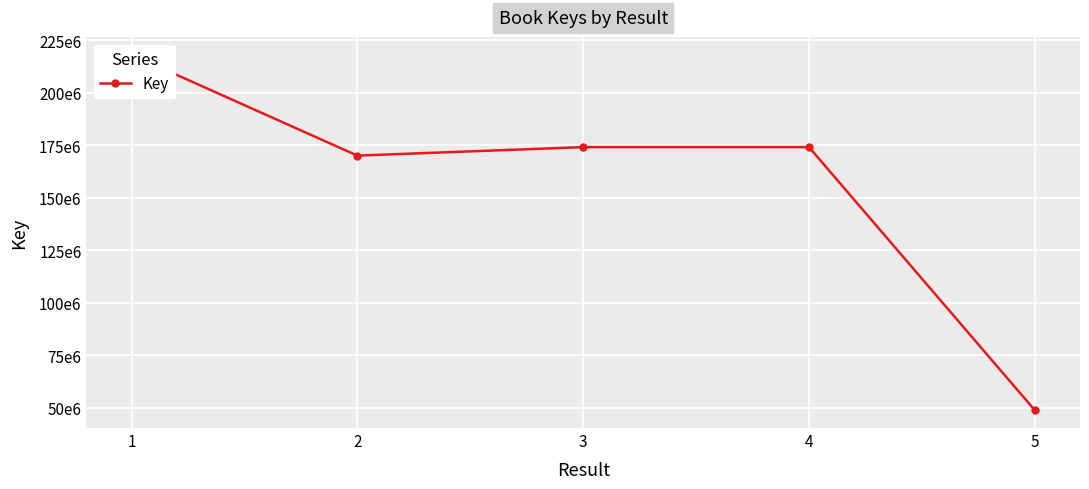

At which category does the data reach its first local peak?

4